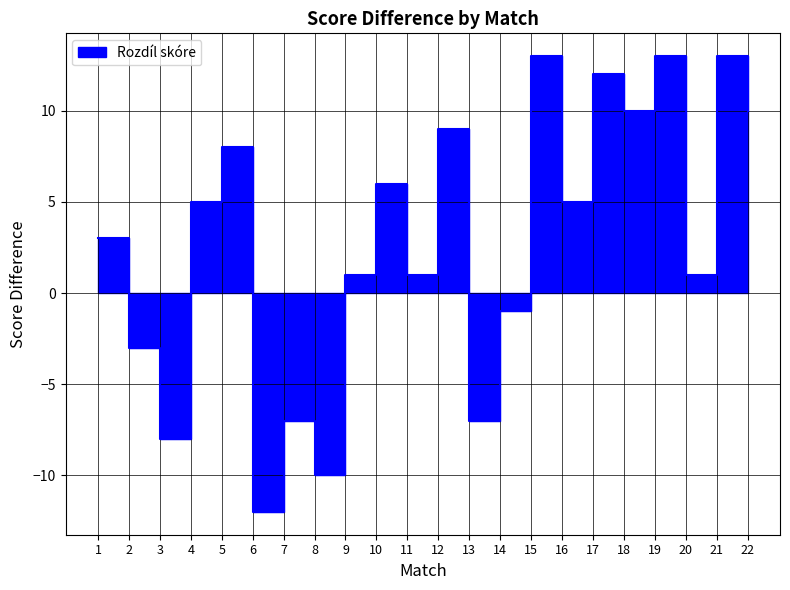

Where is the first local maximum?

5